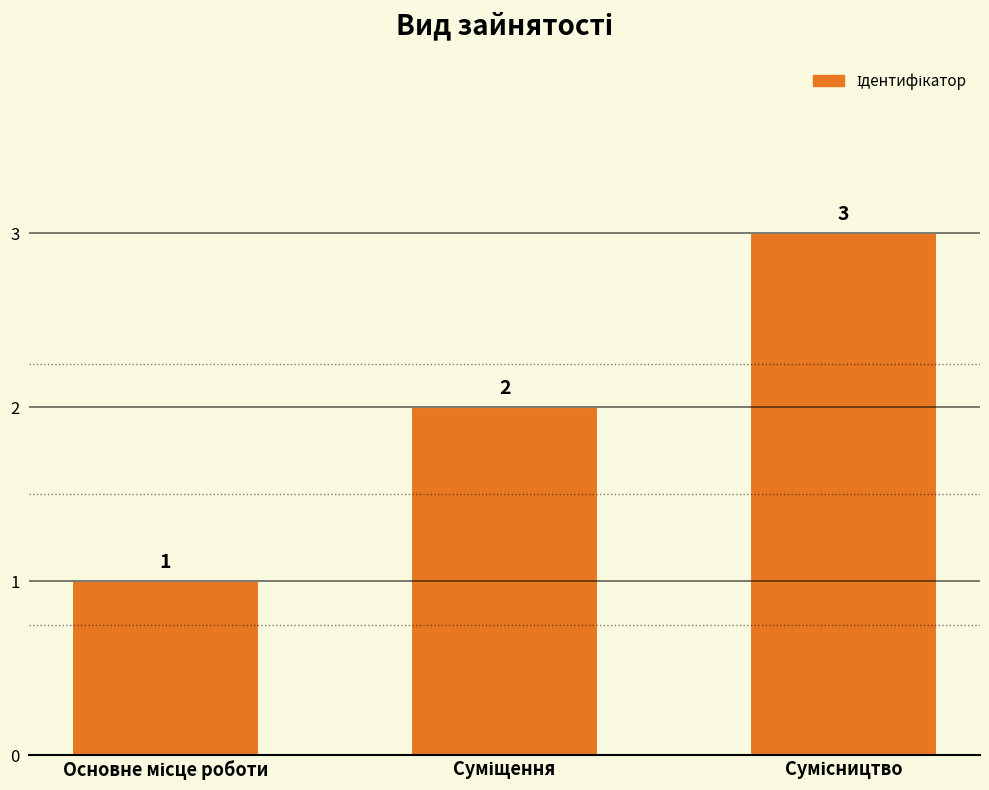

What is the maximum value shown in the chart?

3